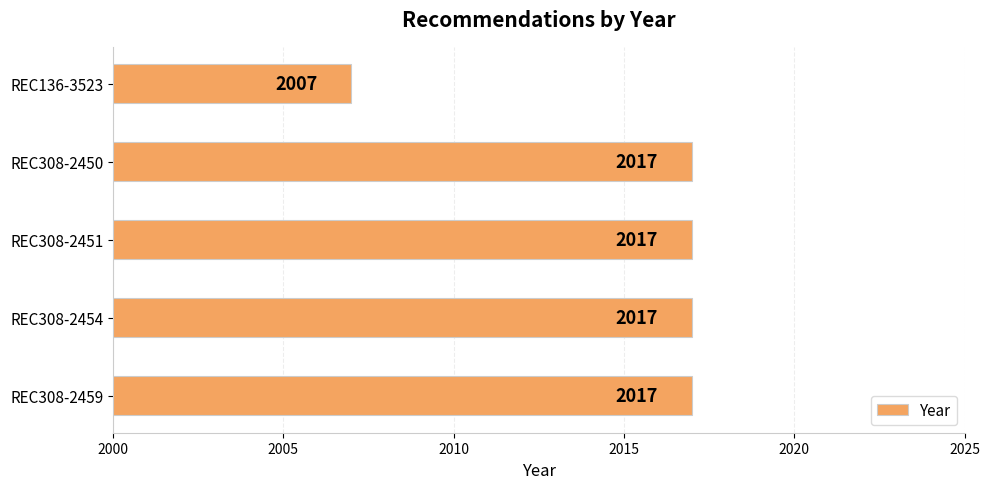

What is the minimum value shown in the chart?

2007